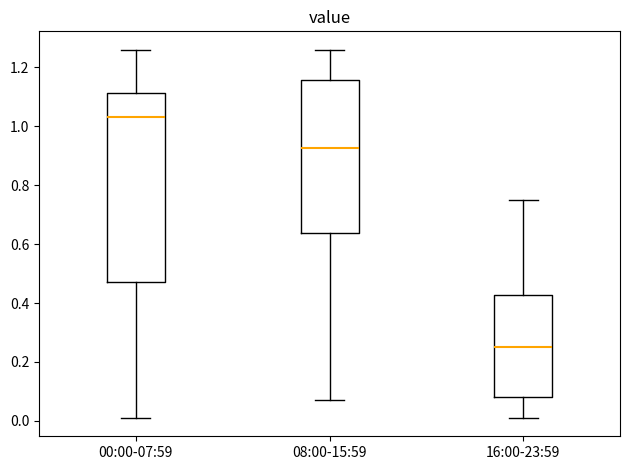

Which box is the tallest, from its lower edge to its upper edge?

00:00-07:59